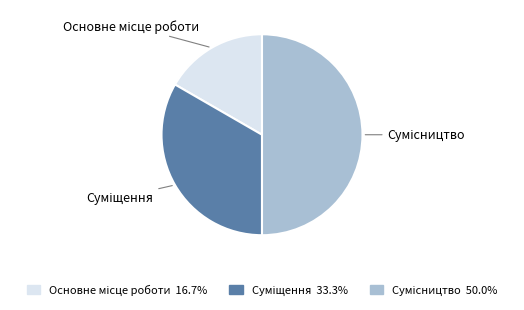

How many segments does this pie chart have?

3